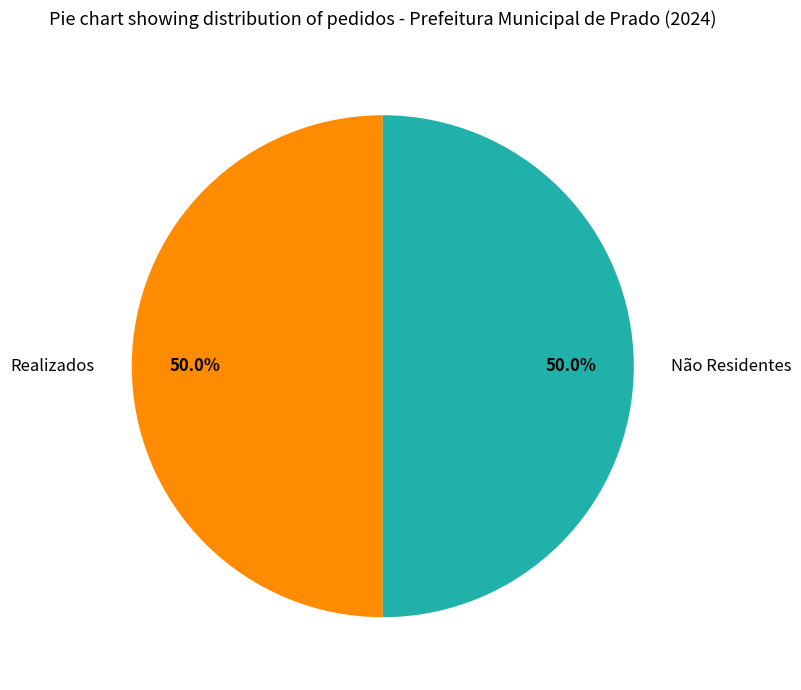

Do Não Residentes and Realizados together represent more than half of the pie?

Yes